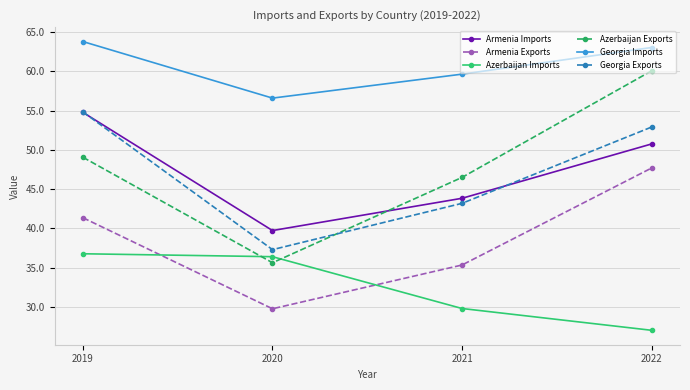

At which label is Azerbaijan Imports closest to 31?

2021